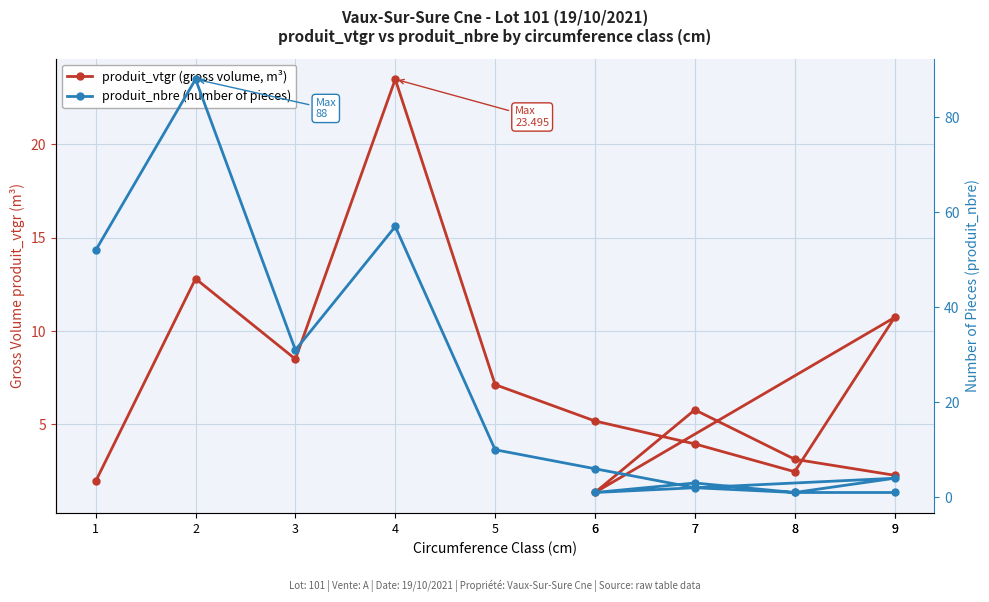

At which category does the chart reach its minimum across all series?

8